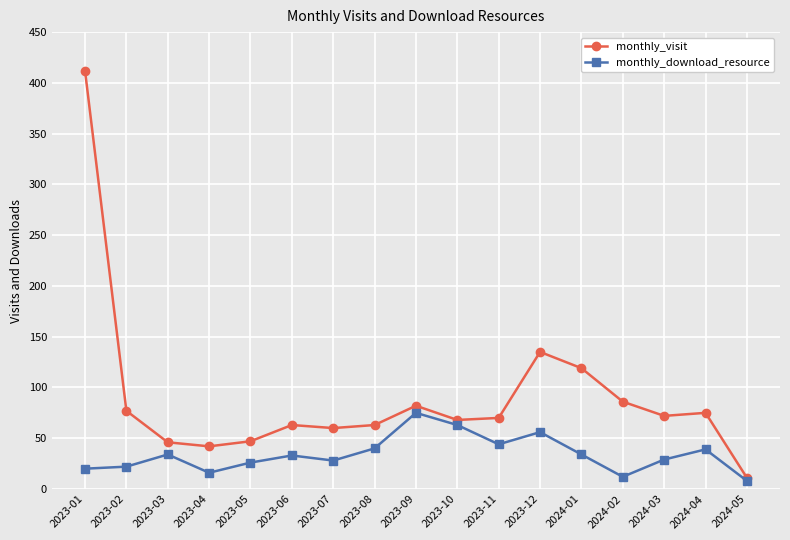

What is the difference between the maximum and minimum values in the monthly_download_resource series?

67